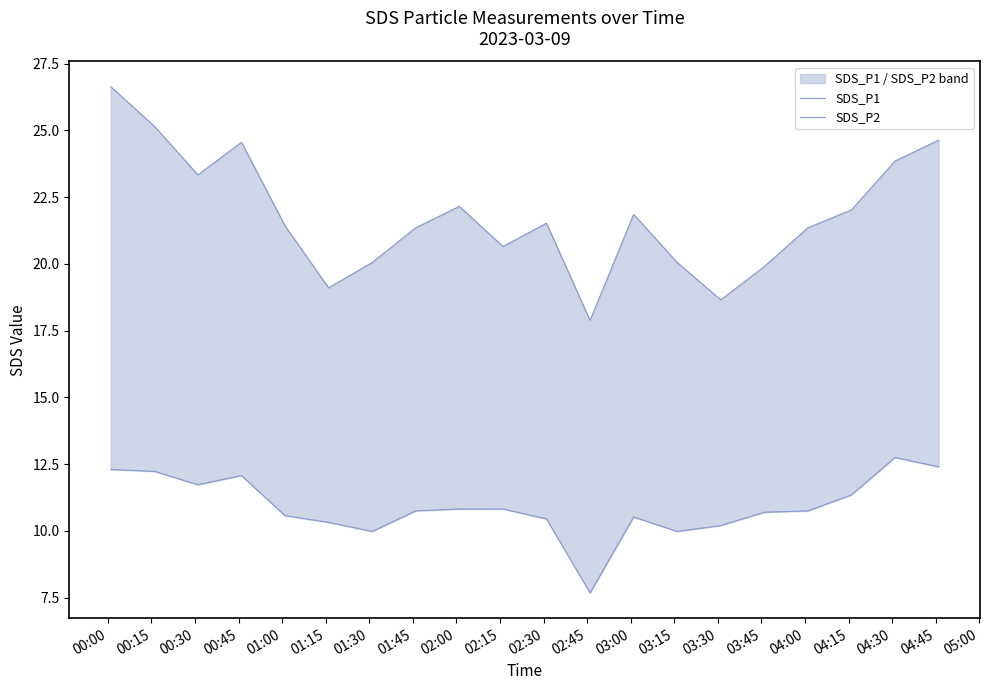

Is this an area chart (filled region under the line)?

No